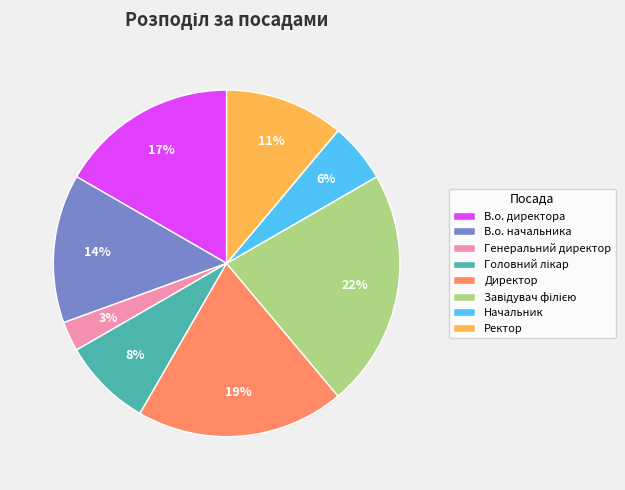

To the nearest percent, what is the difference between the largest and smallest slice percentages?

19%